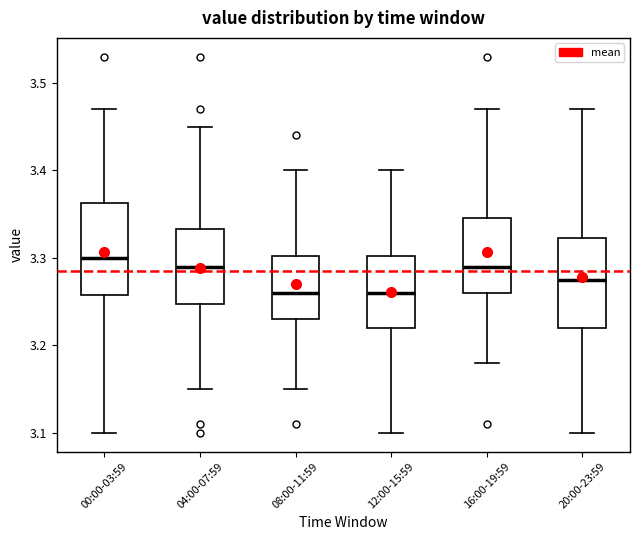

Where does the upper whisker of the box for 00:00-03:59 end on the y-axis? The values are not printed on the chart, so give them approximately, as read against the axis.

3.47